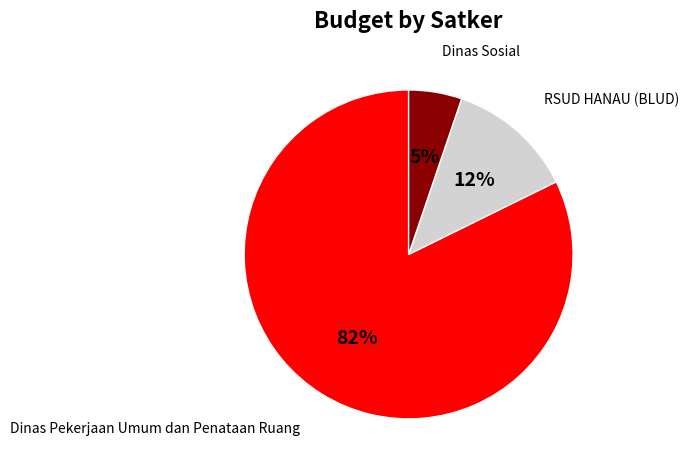

How many slices are in this pie chart?

3